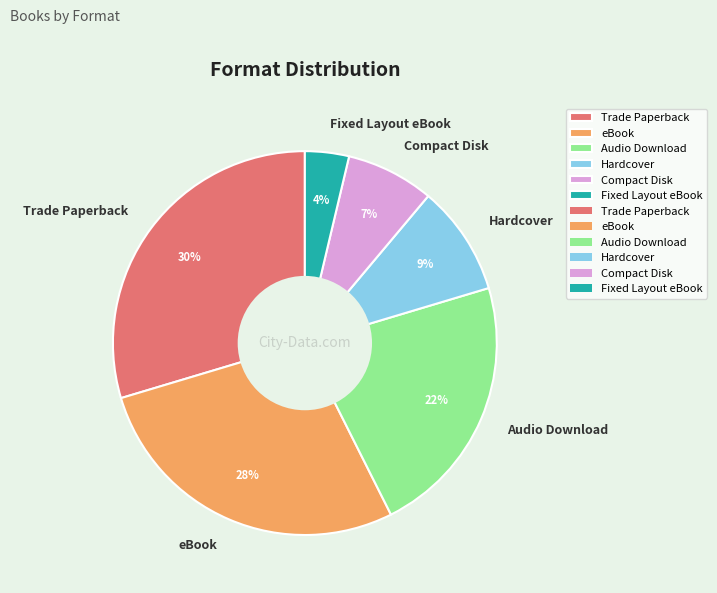

To the nearest percent, what percentage of the pie is Fixed Layout eBook?

4%